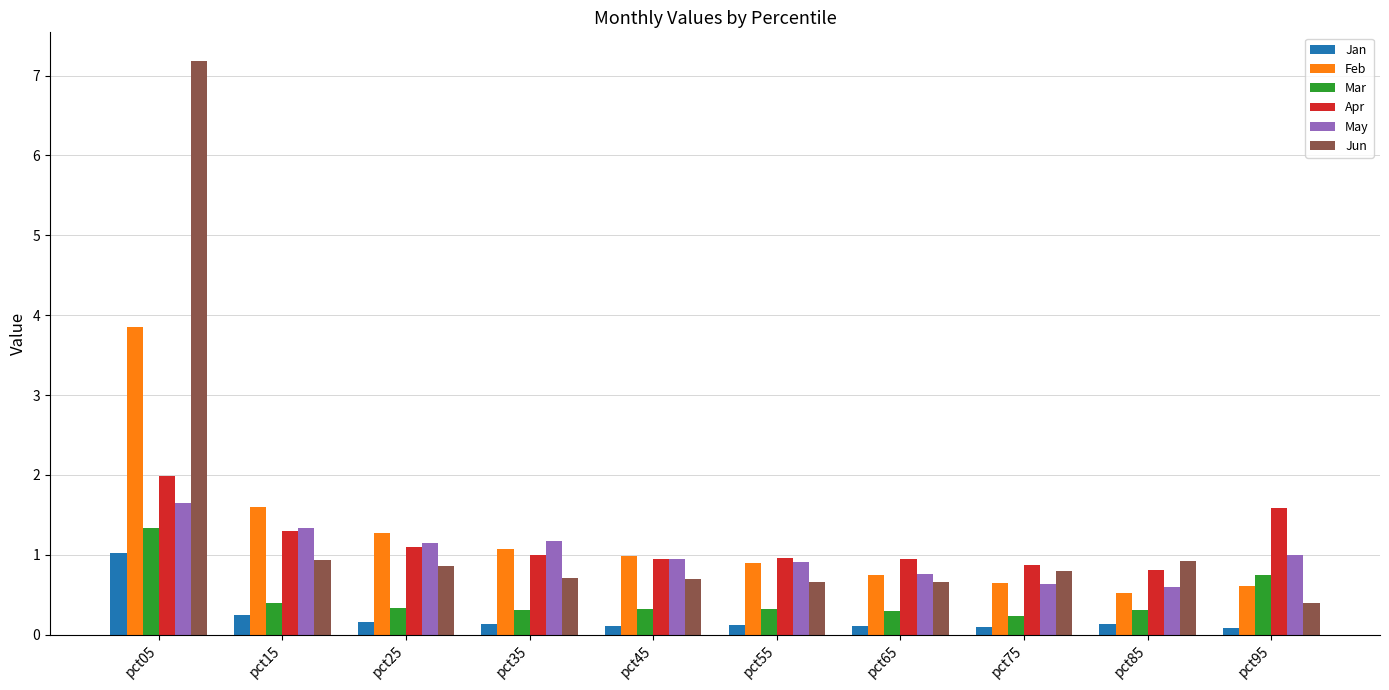

Which series has the largest range (max minus min)?

Jun